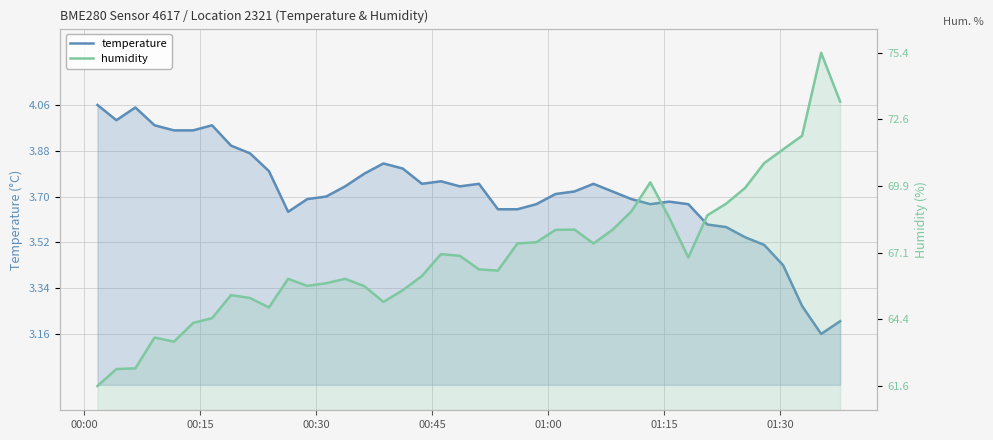

Rank the series by their maximum value, from highest to lowest.

humidity, temperature